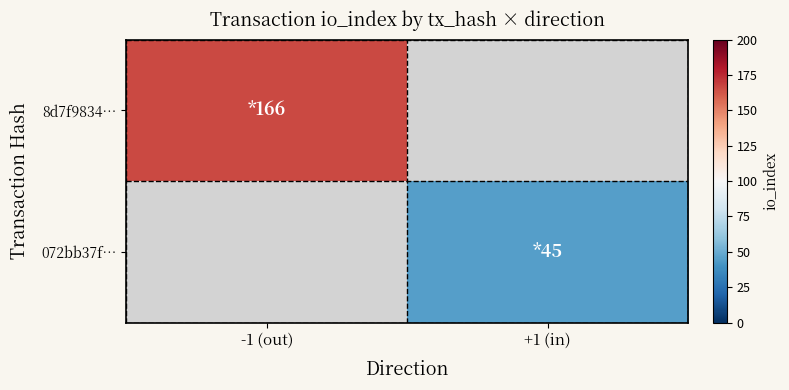

At which category does the chart reach its peak across all series?

-1 (out)